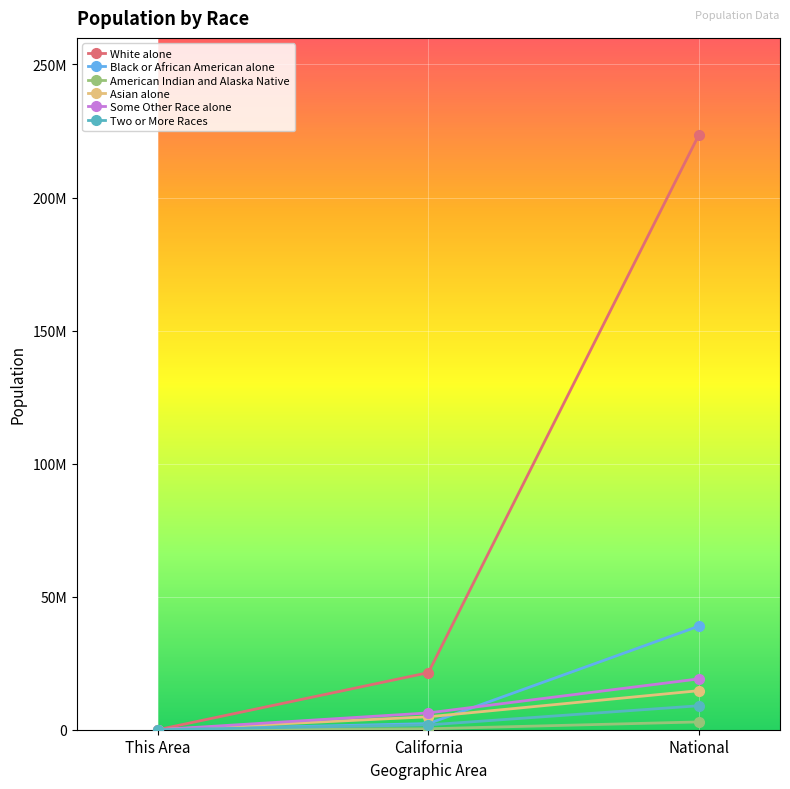

What are all the series names shown in the legend?

White alone, Black or African American alone, American Indian and Alaska Native, Asian alone, Some Other Race alone, Two or More Races